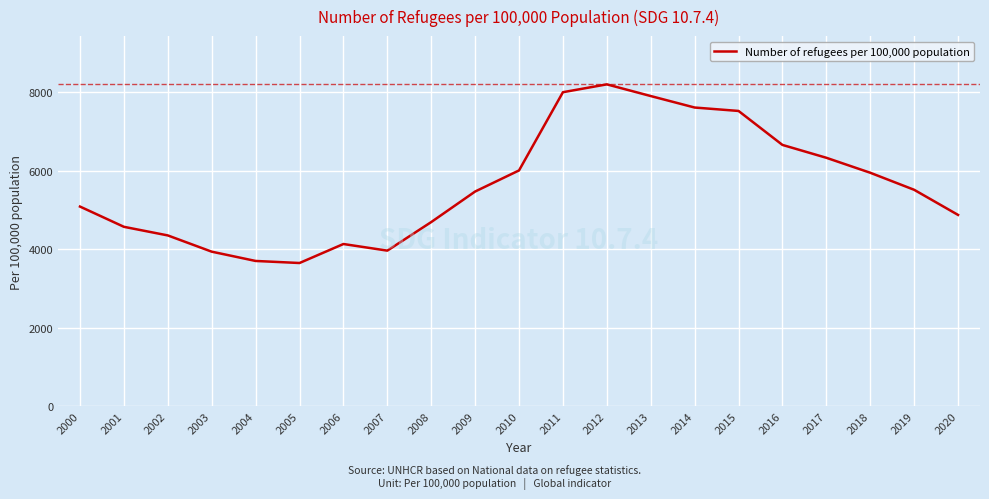

What is the approximate value at 2005?

3648.1